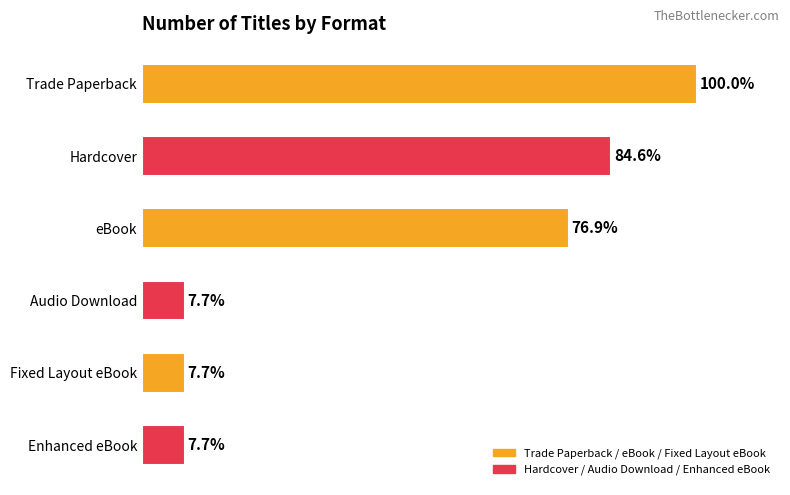

Which category has the highest value across all series?

Trade Paperback